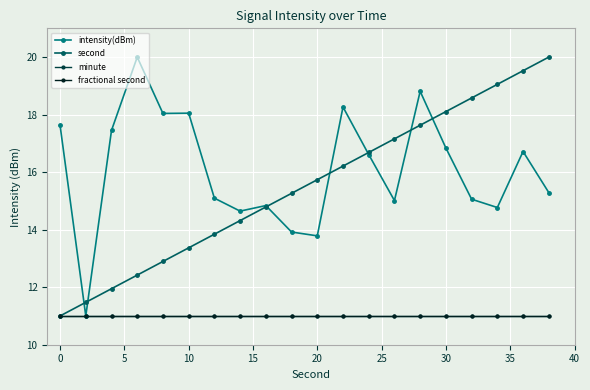

Is this an area chart (filled region under the line)?

No